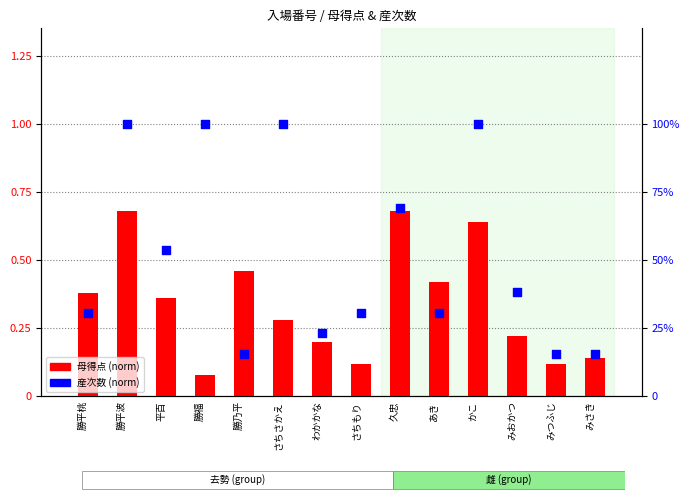

Is the value of 産次数 (norm) at 勝平桃 greater than the value of 母得点 (norm) at さちもり?

Yes